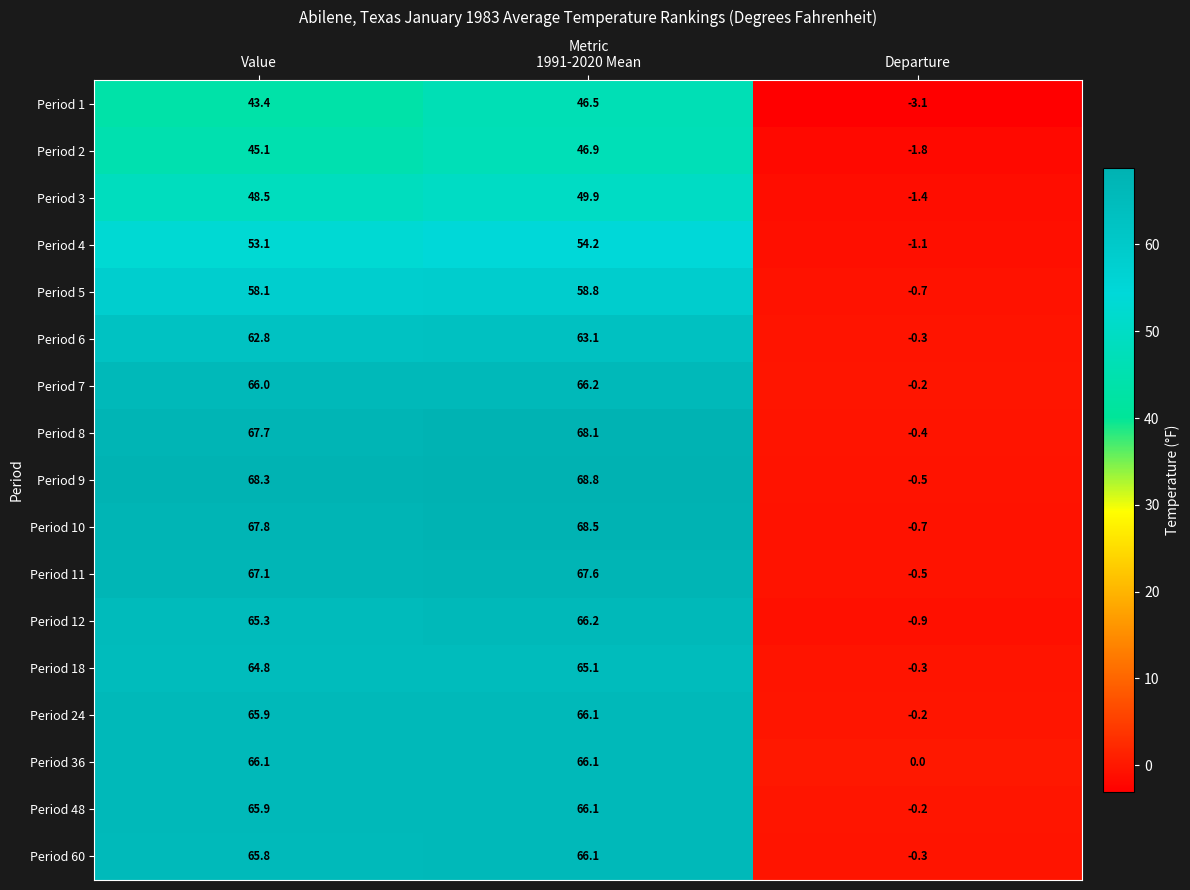

True or false: Period 36 has a value of 66.1 at 1991-2020 Mean.

True